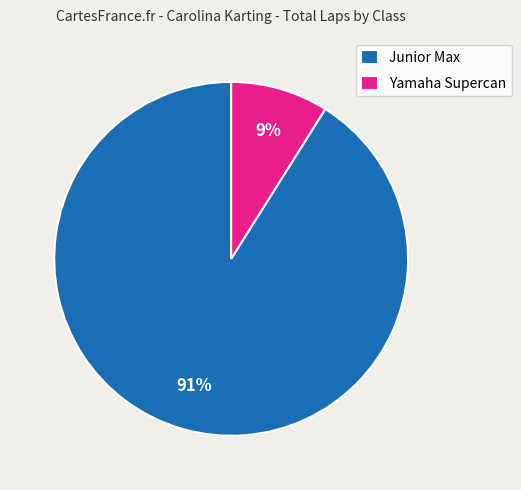

Rank the categories by value from lowest to highest.

Yamaha Supercan, Junior Max